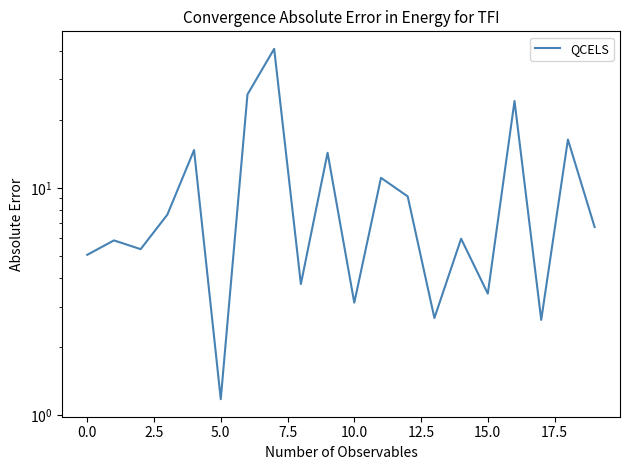

Count the number of categories in the chart.

20